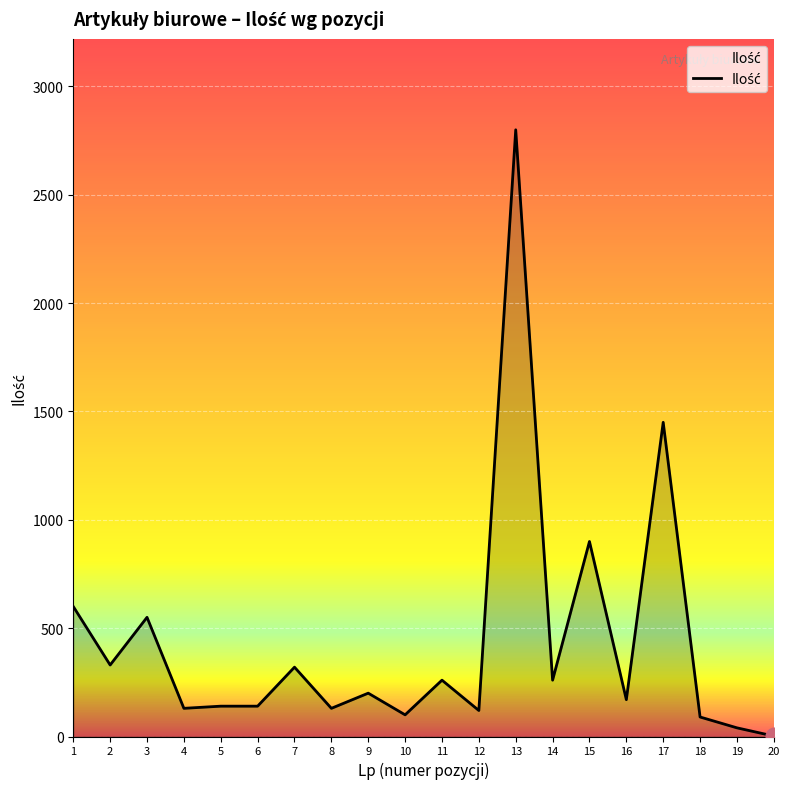

Is it true that the value at 3 is 550?

True